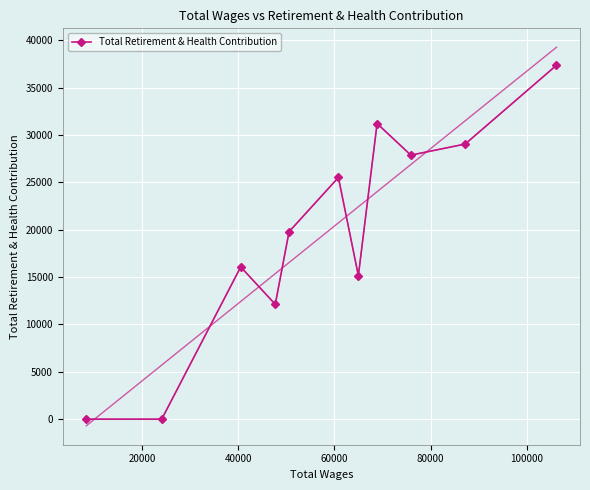

True or false: Total Retirement & Health Contribution has more than 2 interior local peaks.

True